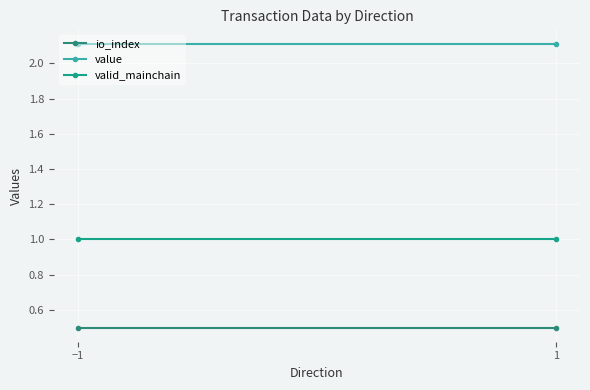

What is the minimum value for io_index?

0.5